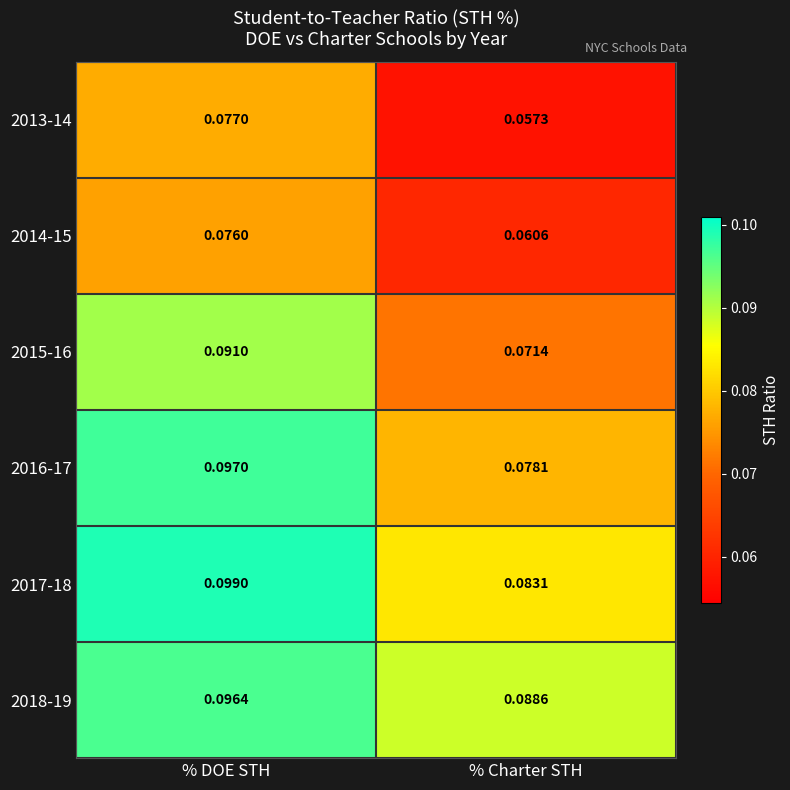

Is the value of 2018-19 at % DOE STH greater than the value of 2015-16 at % DOE STH?

Yes